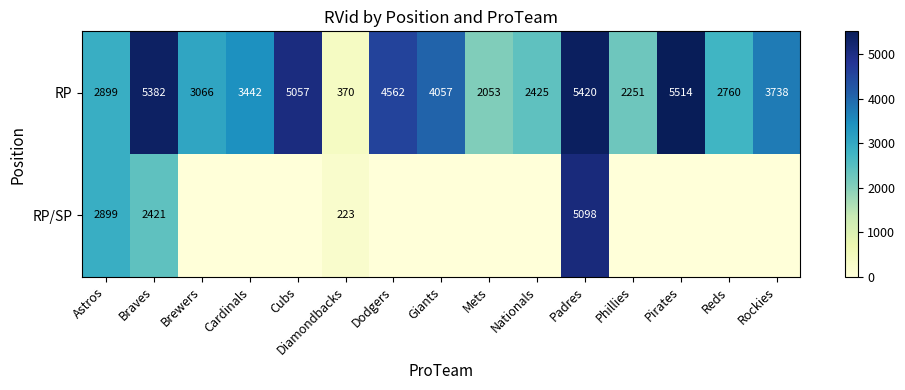

What is the lowest value of the RP series?

370